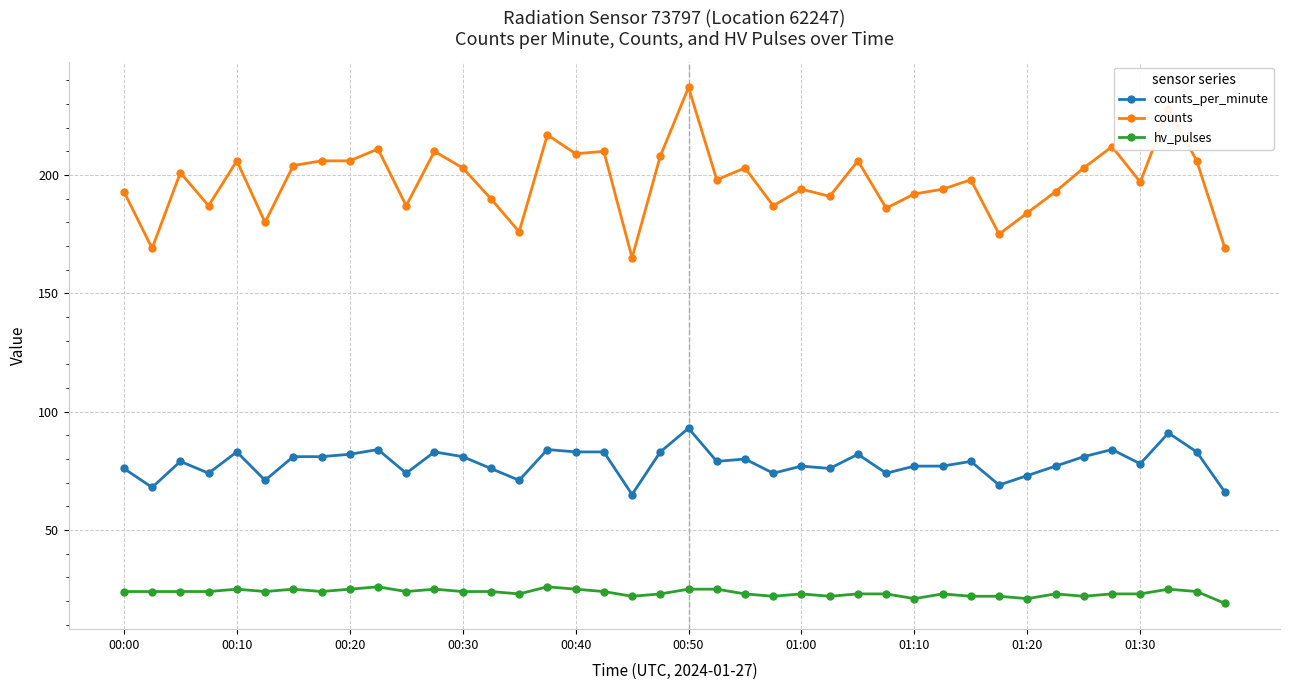

List the series in order of their overall mean, lowest first.

hv_pulses, counts_per_minute, counts